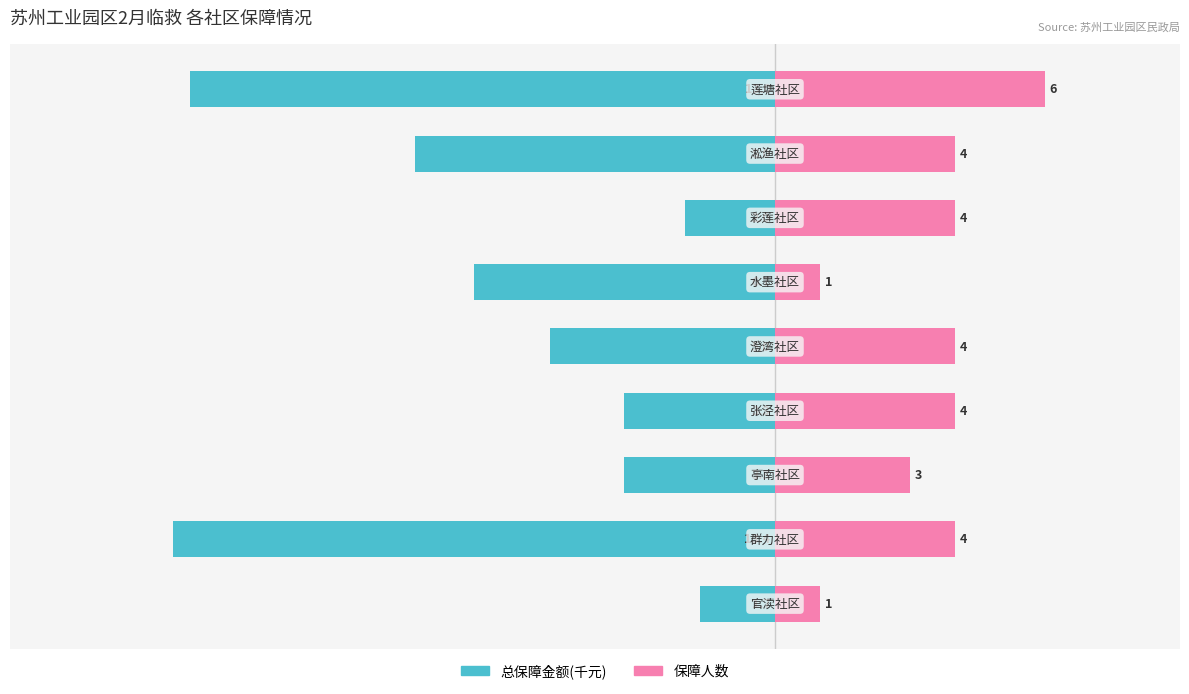

What are all the series names shown in the legend?

总保障金额(千元), 保障人数